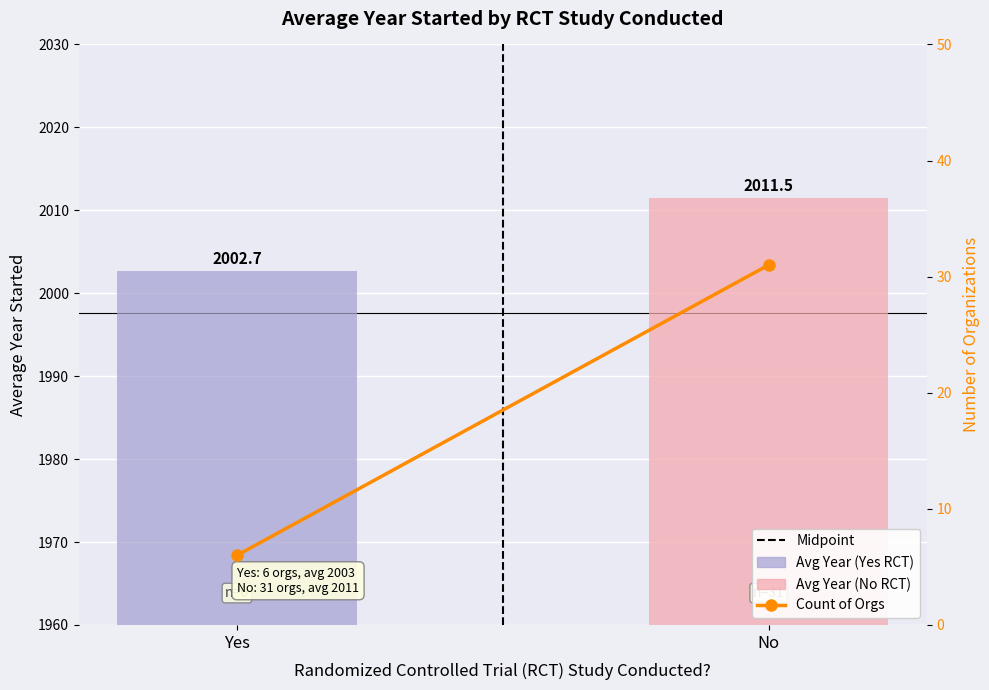

The Count of Orgs series shows 46 at No. True or false?

False